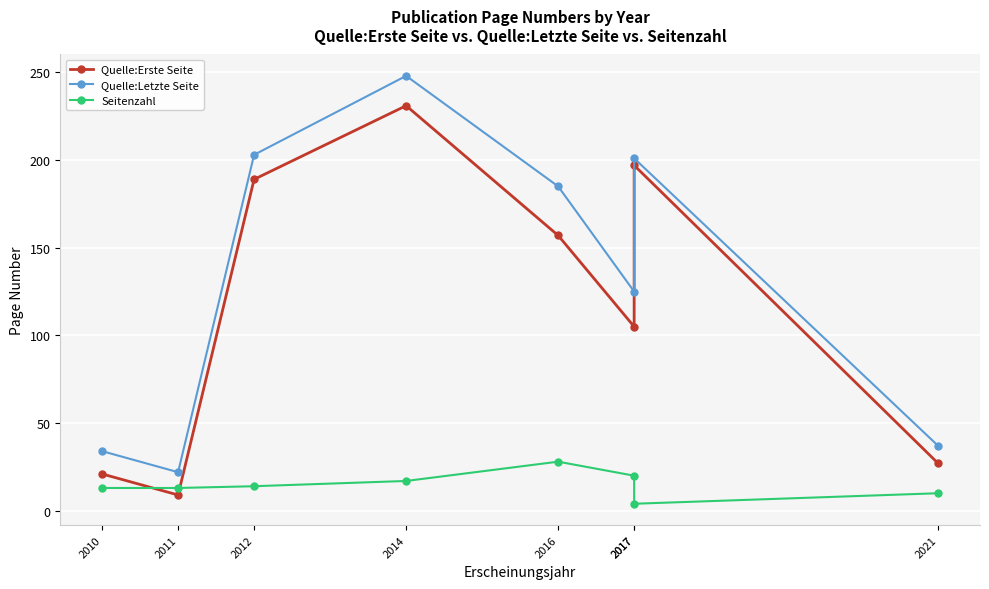

Where is Quelle:Letzte Seite nearest to the value 135?

2017